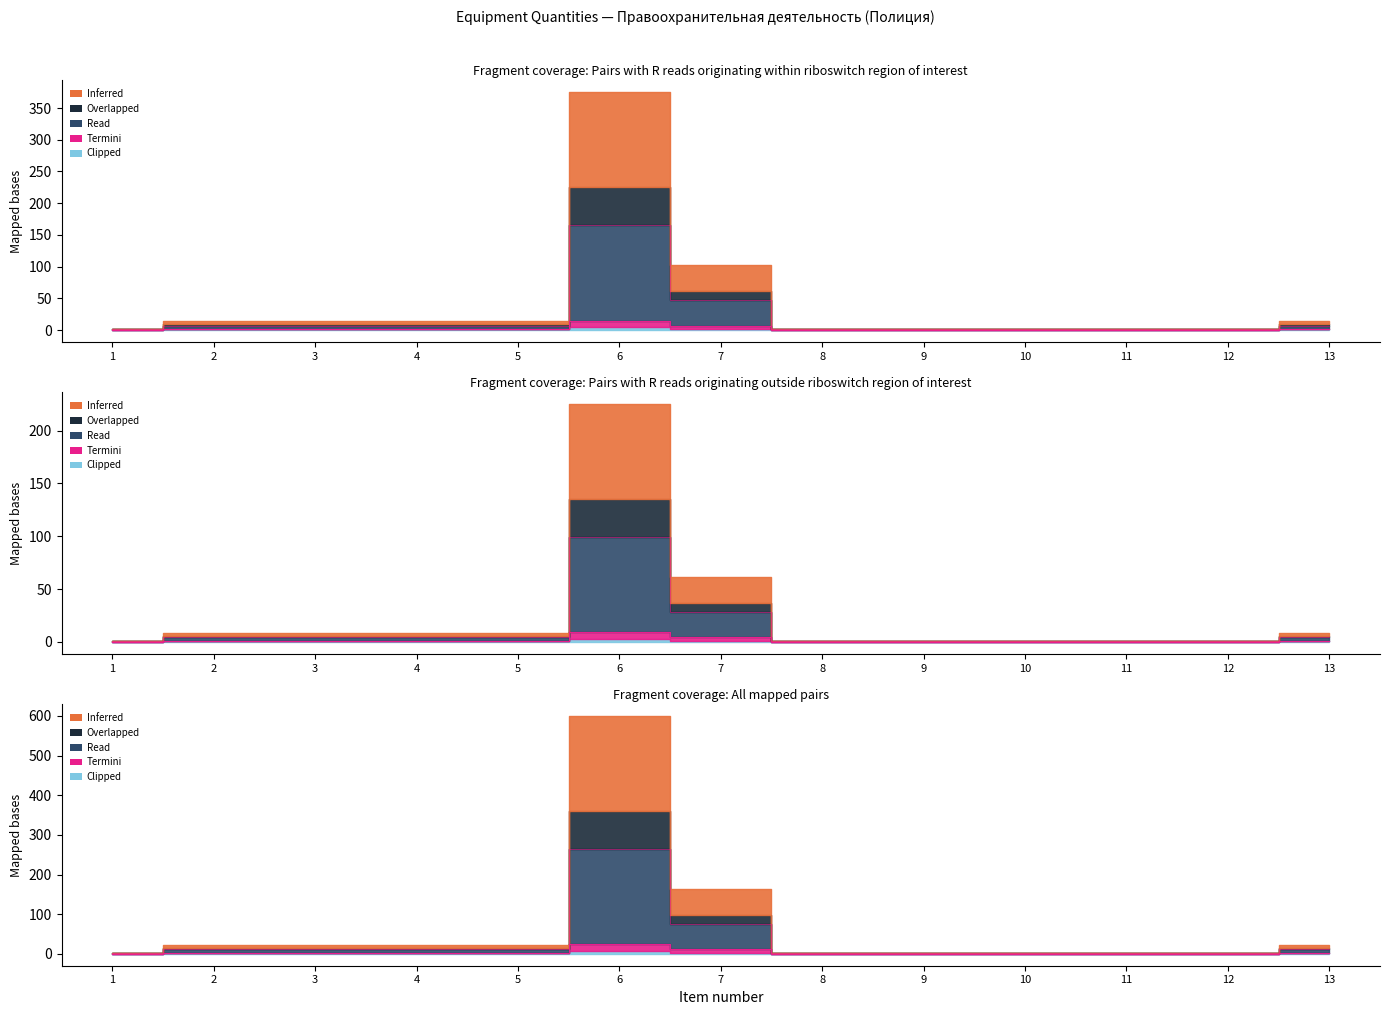

Read the Overlapped value at 10.

0.6